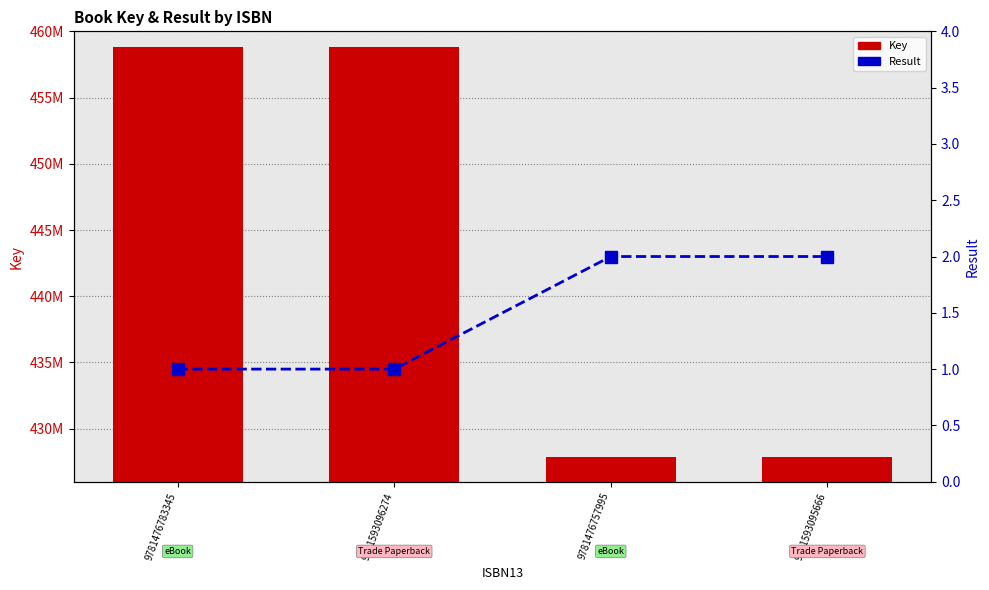

Reading left to right, list all the values displayed in this chart.

Key: 9781476783345=458821582	9781593096274=458821582	9781476757995=427857244	9781593095666=427857244
Result: 9781476783345=1	9781593096274=1	9781476757995=2	9781593095666=2